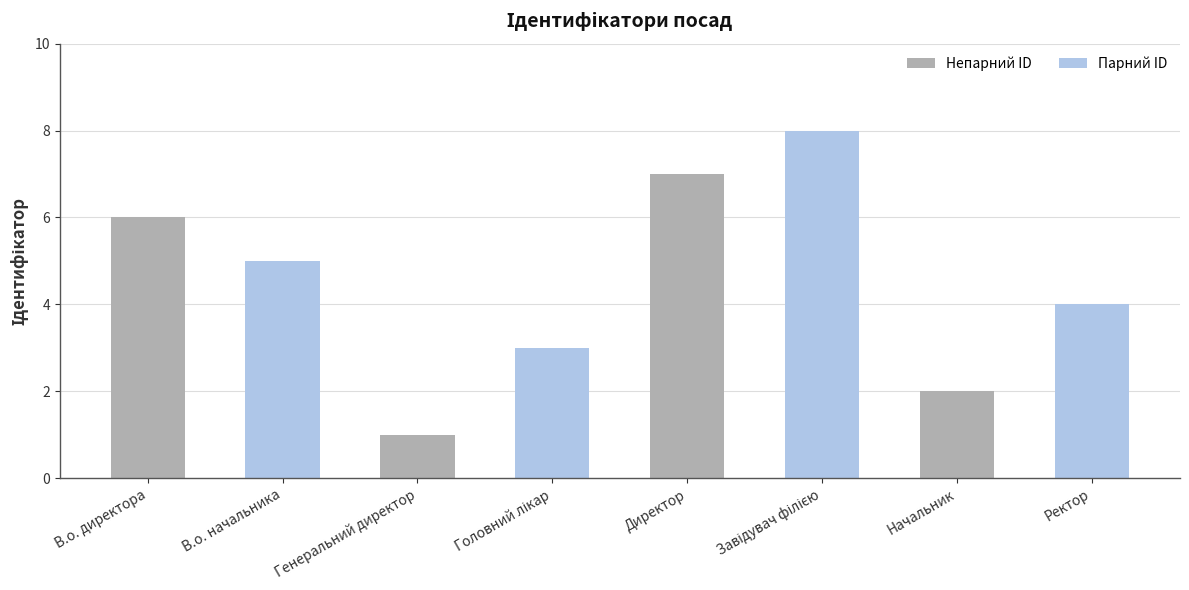

True or false: the data shows 4 at Ректор.

True